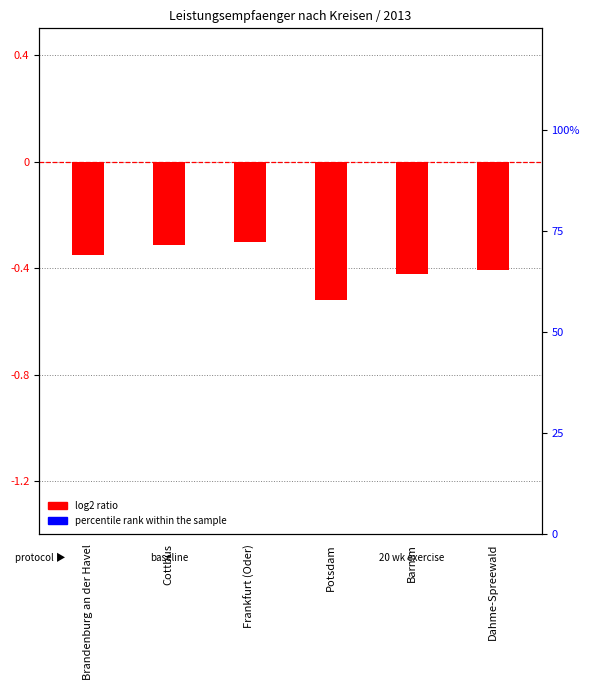

Rank the series by their average value, from highest to lowest.

percentile rank within the sample, log2 ratio